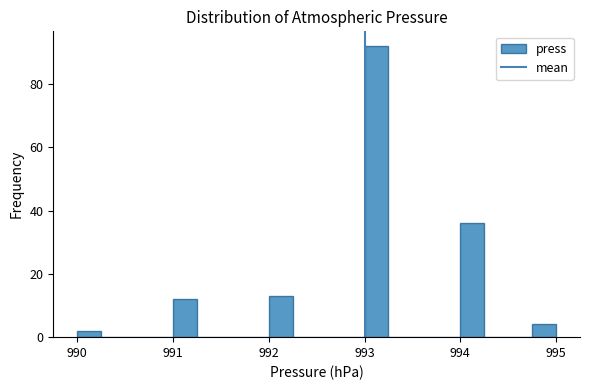

Around what value on the x-axis is the tallest bar? Give the approximate position of its centre, as read against the axis.

993.1